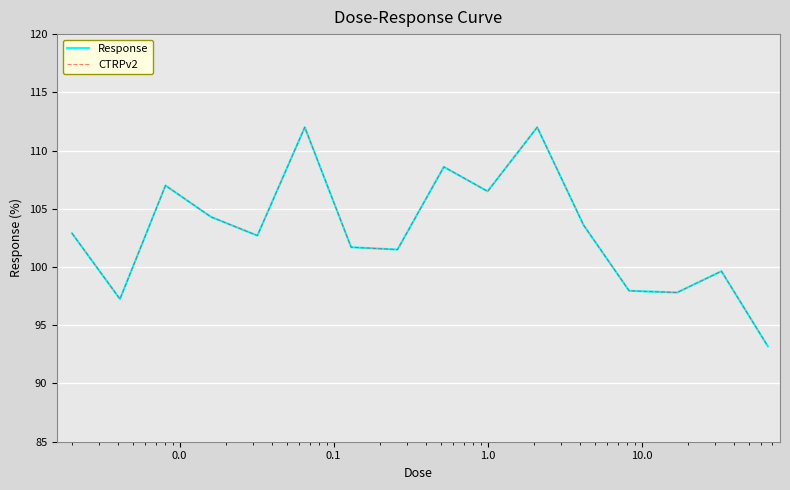

What is the label of the 4th point from the left?

0.1